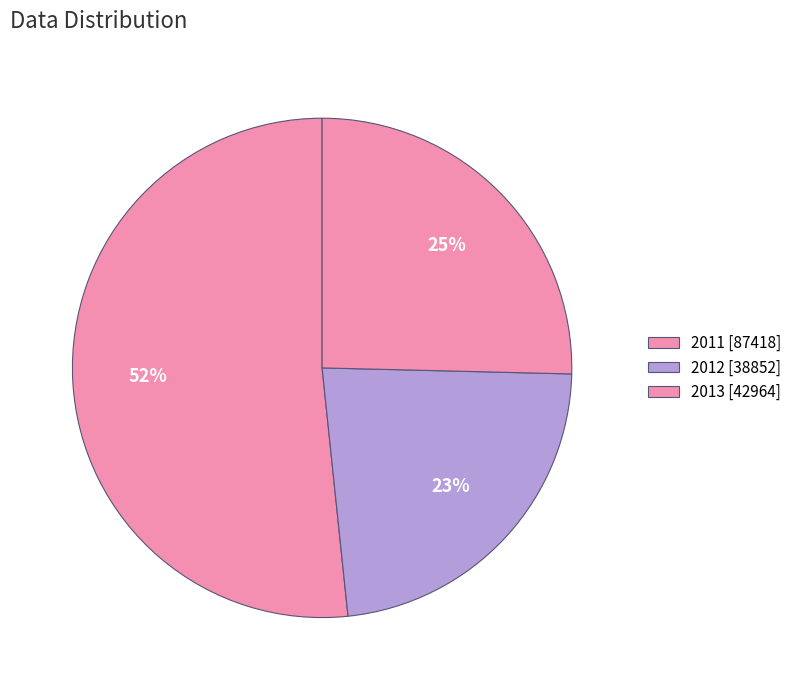

Count the number of slices in the pie.

3